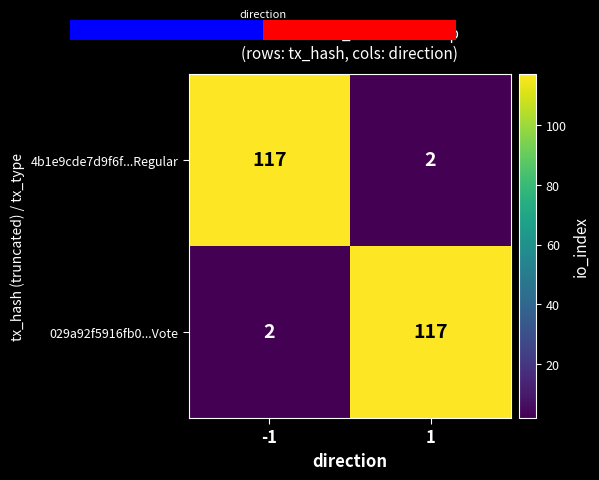

Reading left to right, transcribe all the data shown in this chart.

4b1e9cde7d9f6f...Regular: -1=117	1=2
029a92f5916fb0...Vote: -1=2	1=117